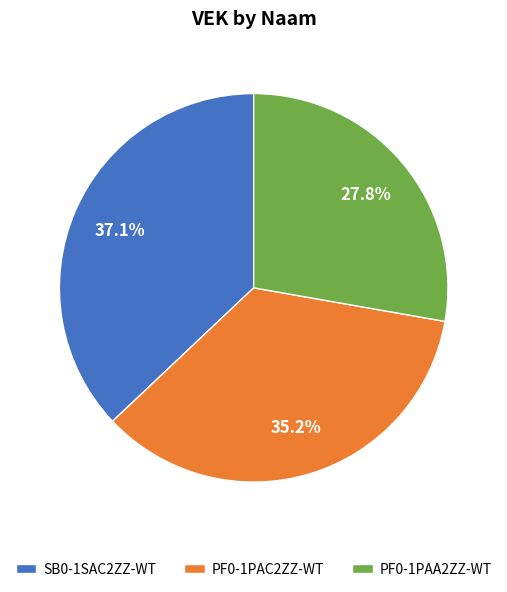

To the nearest percent, what portion does PF0-1PAA2ZZ-WT represent?

28%